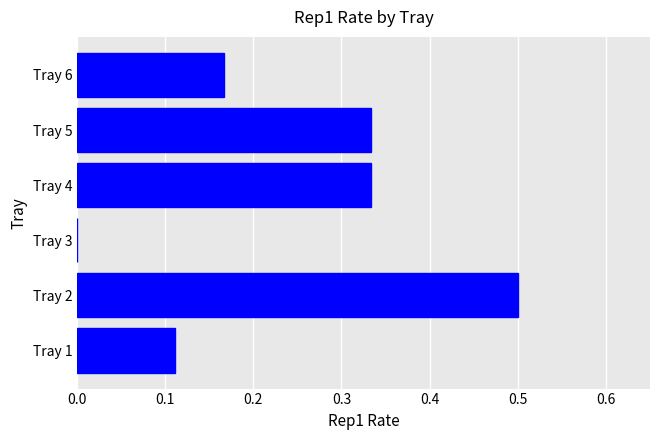

Between Tray 3 and Tray 6, which is larger?

Tray 6